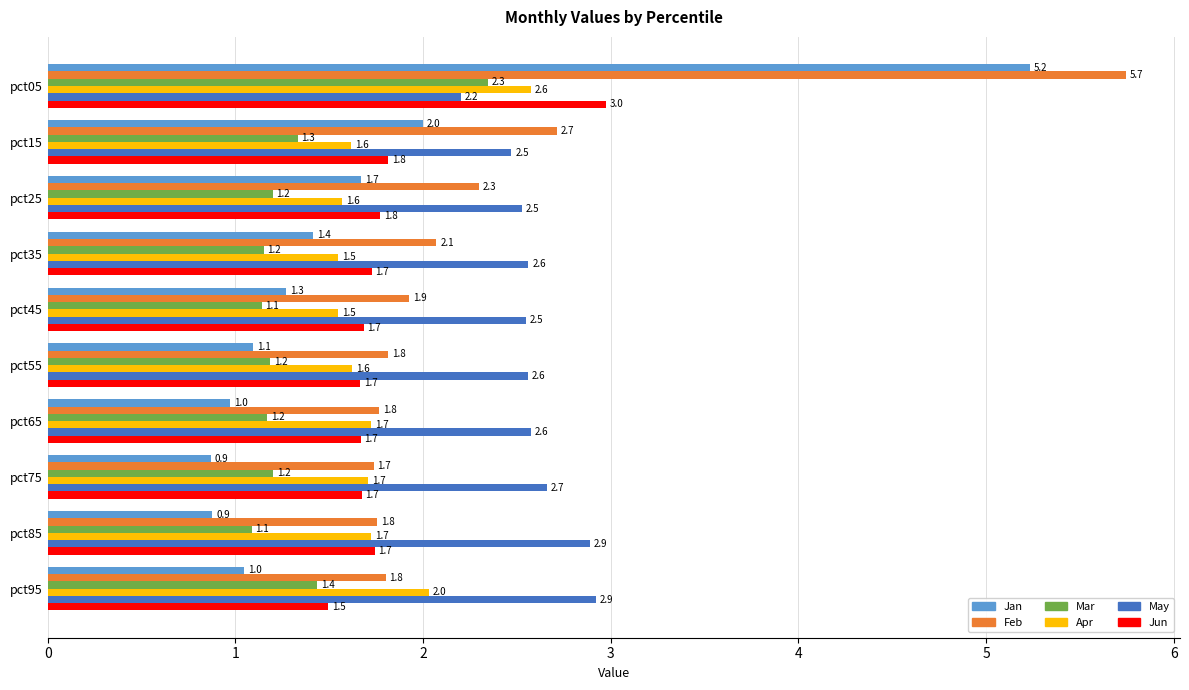

What is the difference between the maximum and minimum values in the May series?

0.7